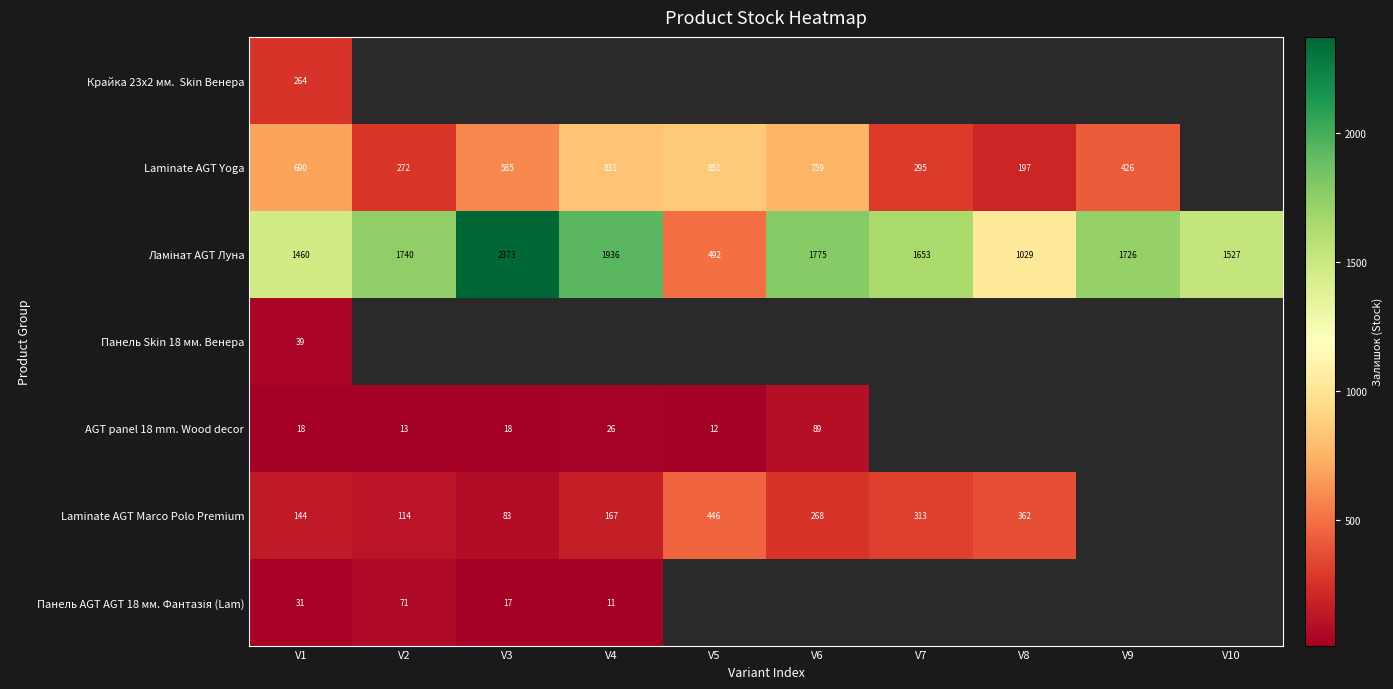

At how many categories does at least one series exceed 1686?

5